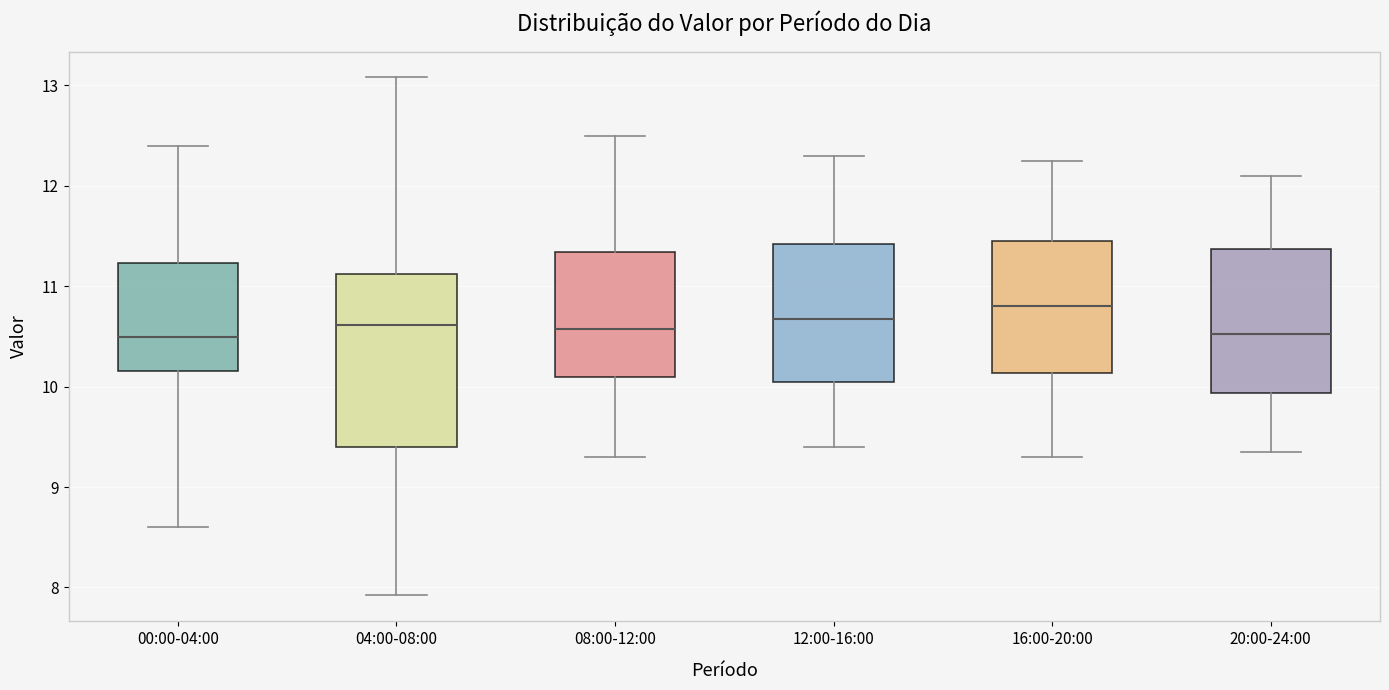

Reading left to right, read every box against the y-axis: the position of its median line, the range the box covers, and the ends of its whiskers. The values are not printed on the chart, so give them approximately, as read against the axis.

00:00-04:00: median 10.5, box 10.2 to 11.2, whiskers 8.6 to 12.4
04:00-08:00: median 10.6, box 9.4 to 11.1, whiskers 7.9 to 13.1
08:00-12:00: median 10.6, box 10.1 to 11.3, whiskers 9.3 to 12.5
12:00-16:00: median 10.7, box 10.1 to 11.4, whiskers 9.4 to 12.3
16:00-20:00: median 10.8, box 10.1 to 11.5, whiskers 9.3 to 12.3
20:00-24:00: median 10.5, box 9.9 to 11.4, whiskers 9.4 to 12.1